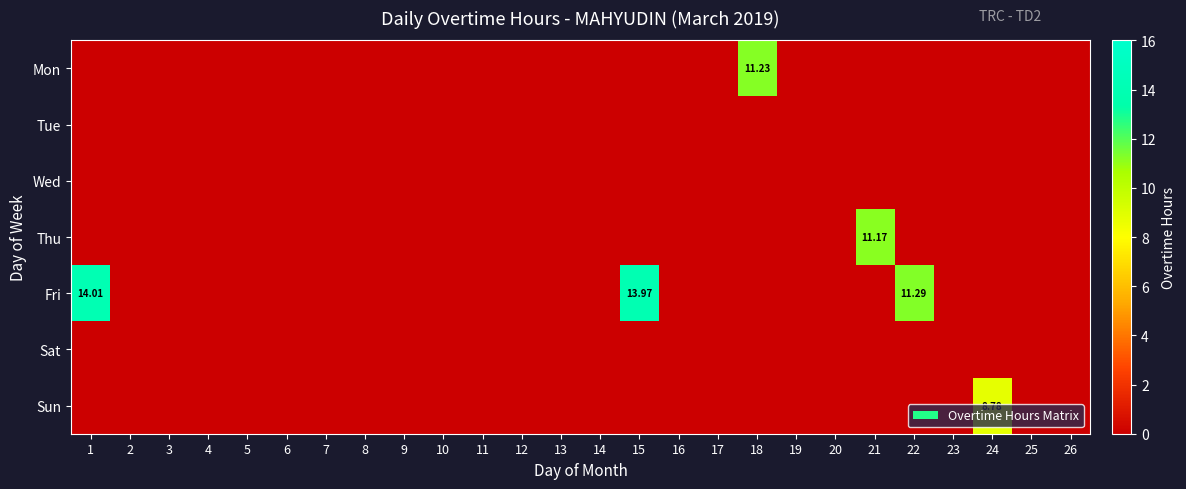

Between 15 and 22, which is larger?

15